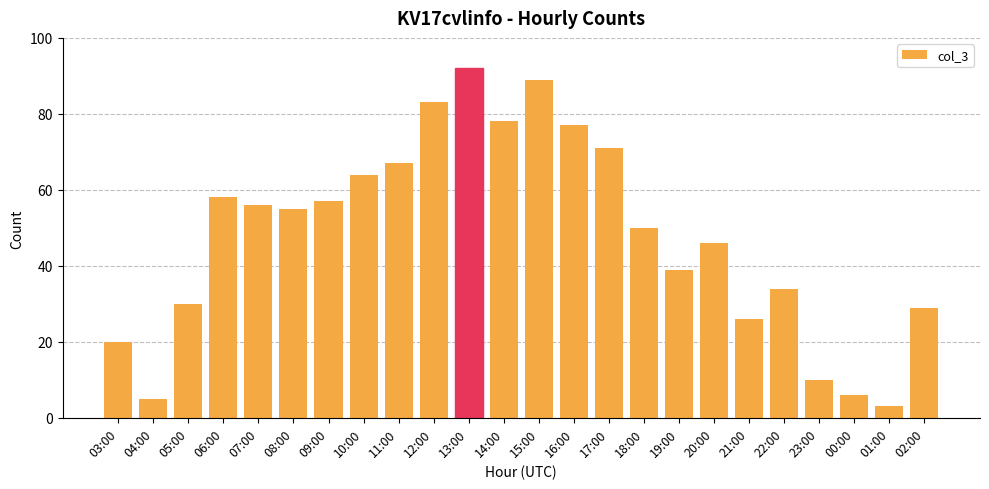

Reading left to right, extract all data points from this chart.

20	5	30	58	56	55	57	64	67	83	92	78	89	77	71	50	39	46	26	34	10	6	3	29